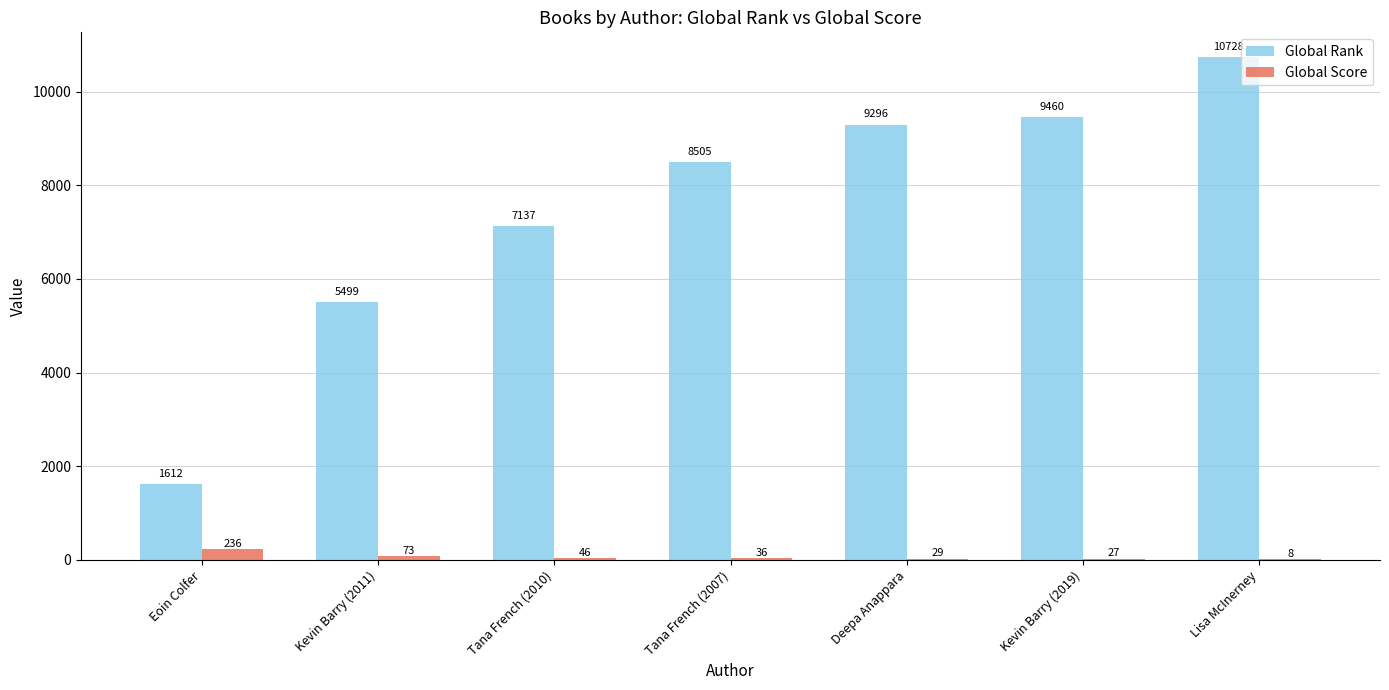

What is the maximum value shown in the chart?

10728